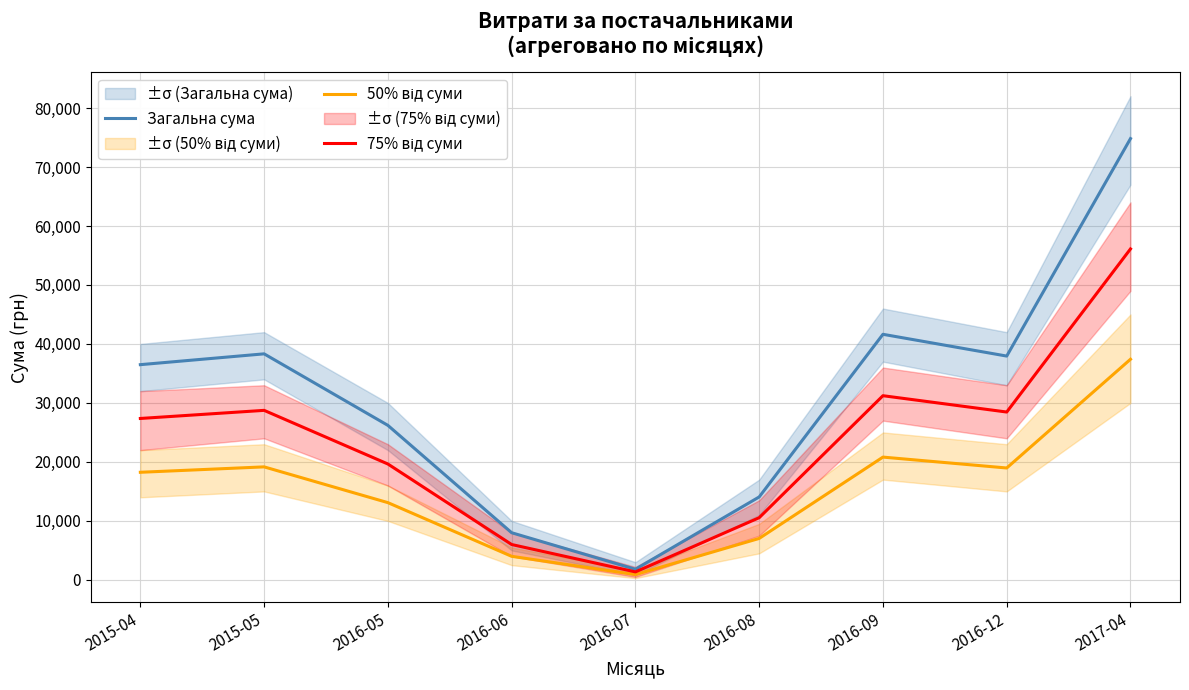

Is the value of 75% від суми at 2016-07 greater than the value of Загальна сума at 2016-08?

No